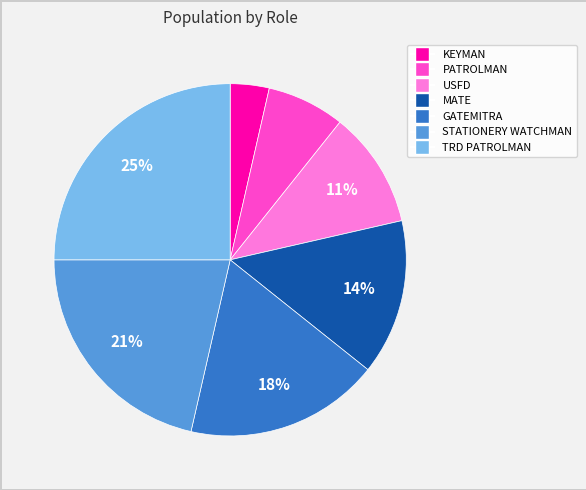

Count the number of slices in the pie.

7